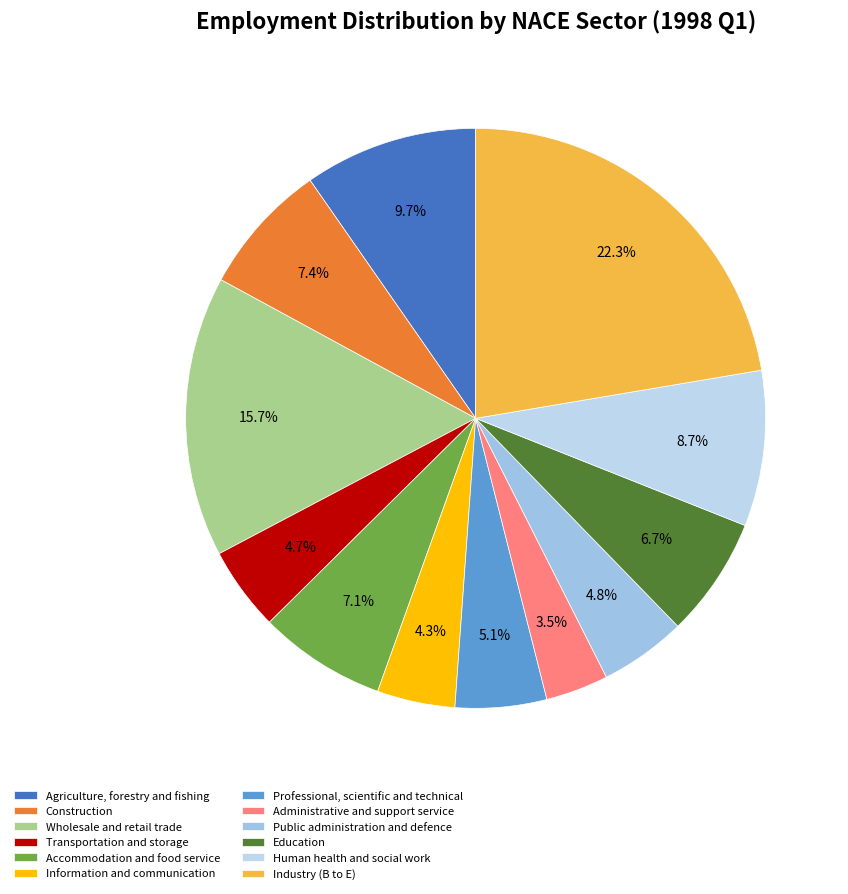

True or false: Agriculture, forestry and fishing accounts for 10% of the total.

True